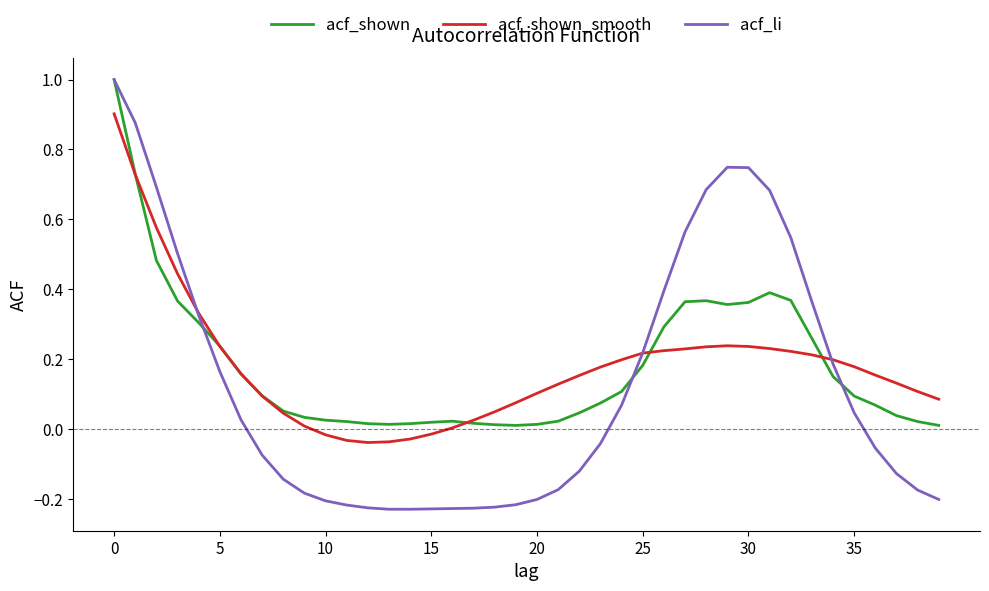

Which series has the widest spread of values?

acf_li